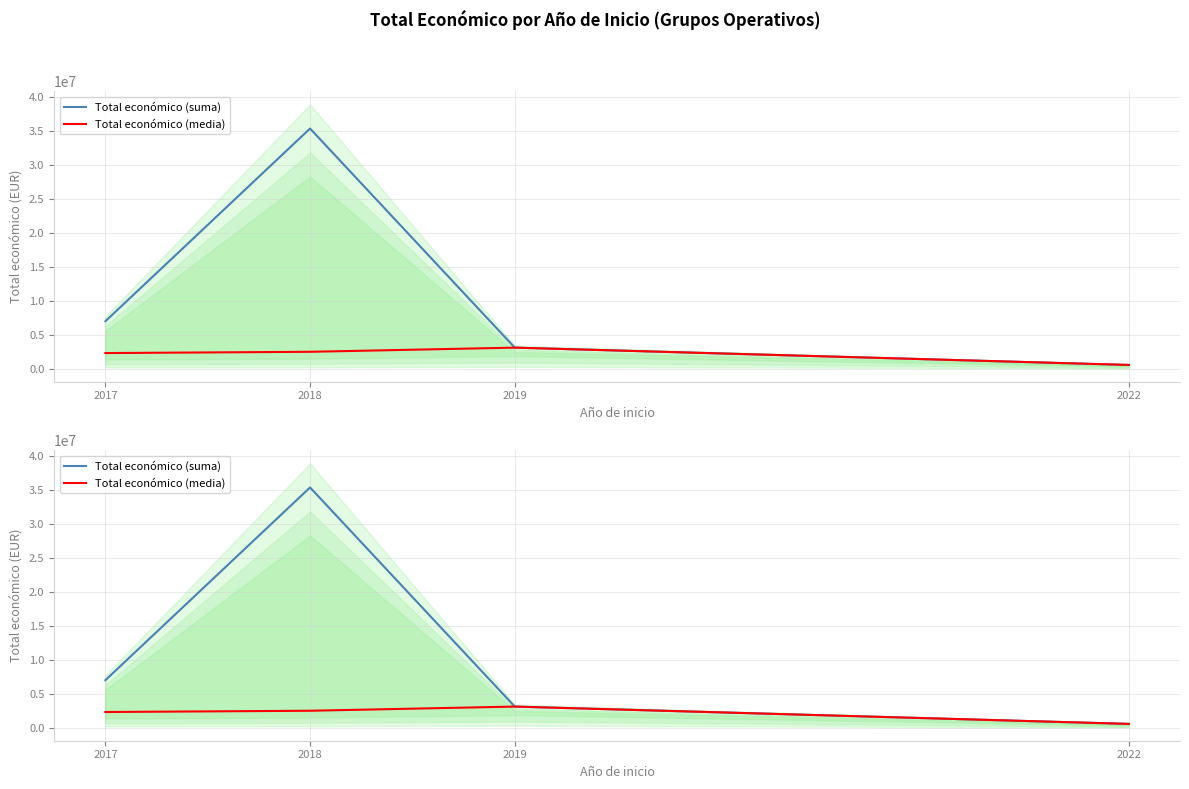

What is the maximum value for Total económico (media)?

3142086.0